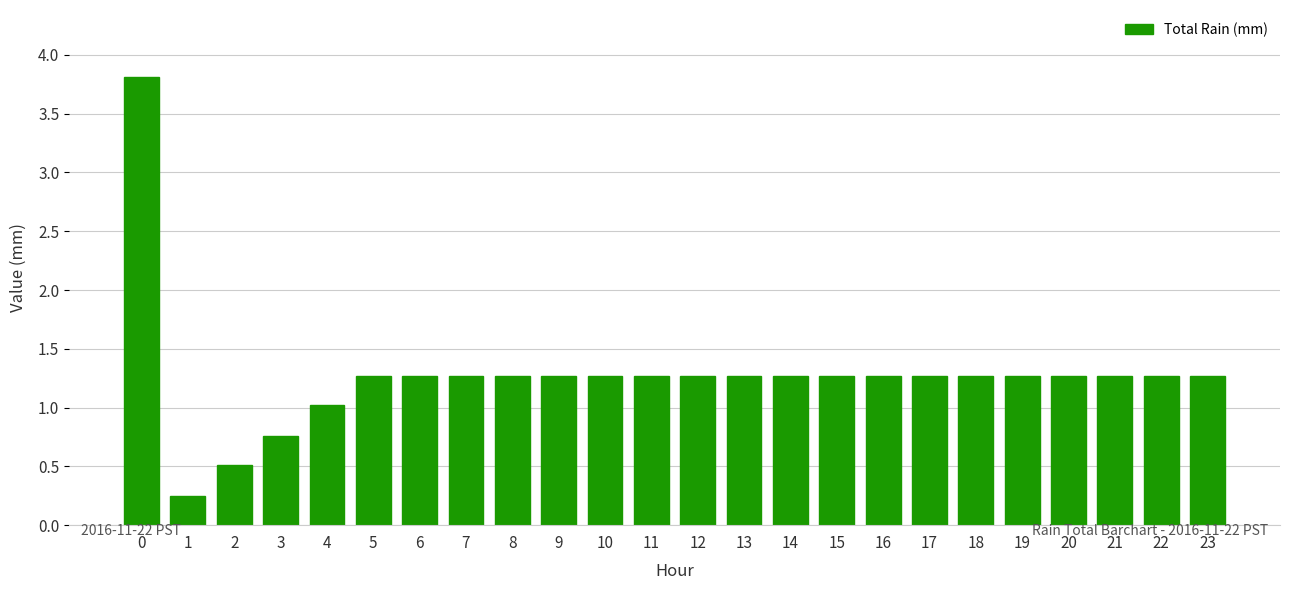

What is the maximum value shown in the chart?

3.8